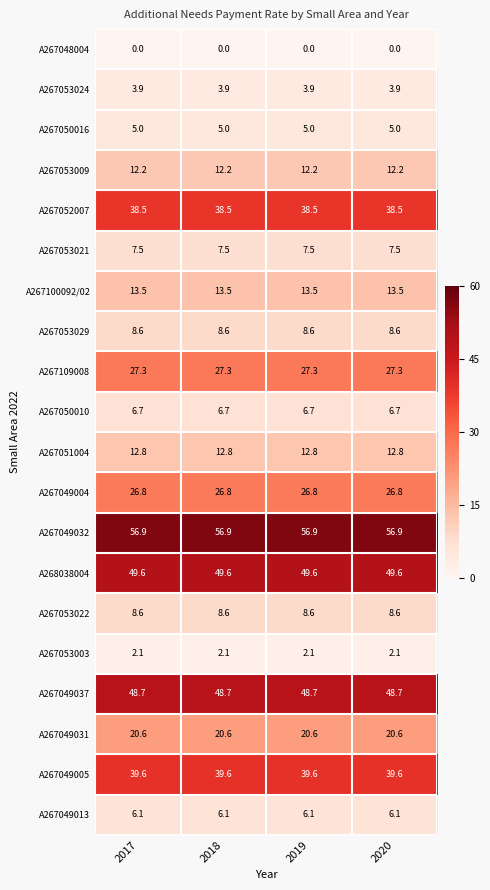

What is the maximum value shown in the chart?

56.9